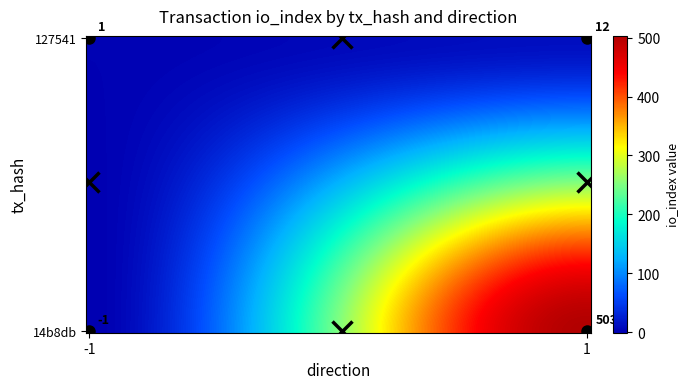

How many negative values does the 14b8db8358db1fa750f379c803a112c0677fd8e series have?

1